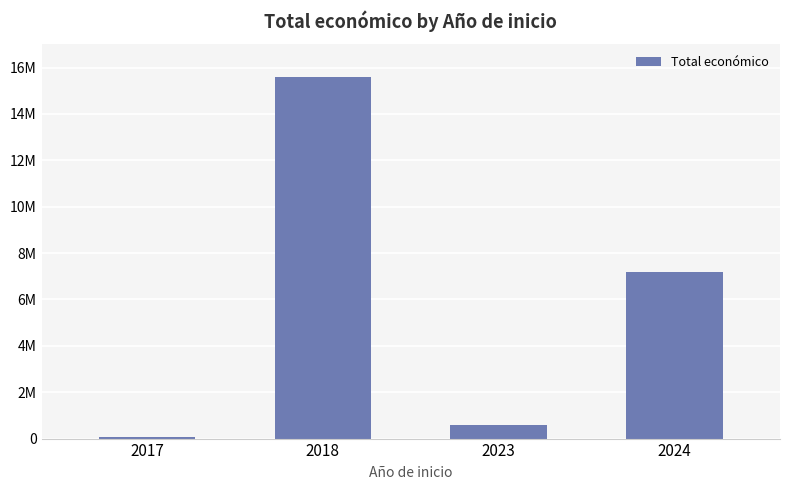

Between 2018 and 2017, which is larger?

2018